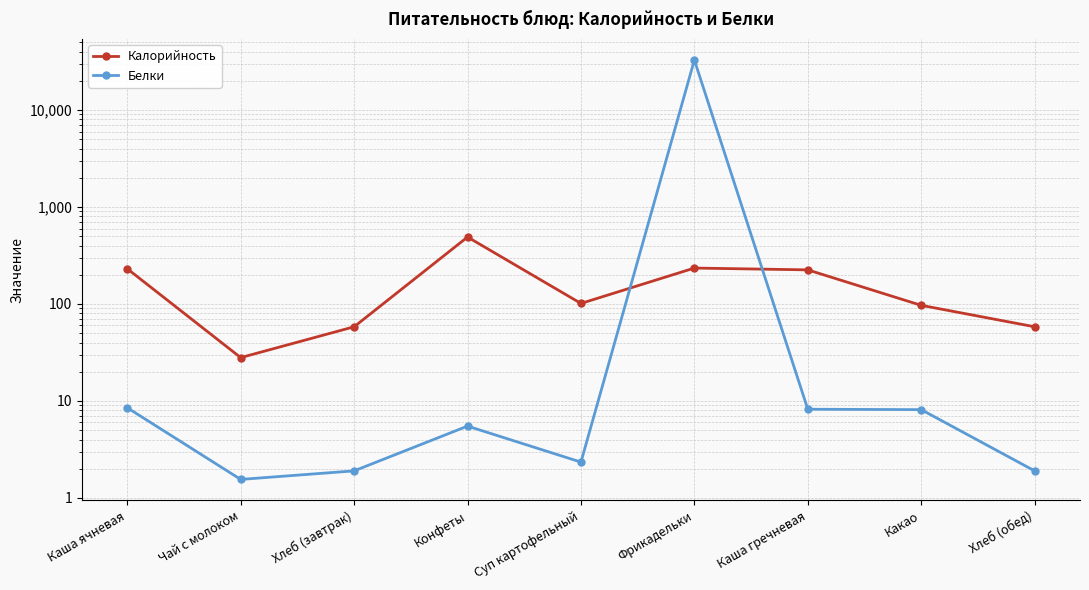

Where do Белки and Калорийность first cross each other?

Суп картофельный and Фрикадельки